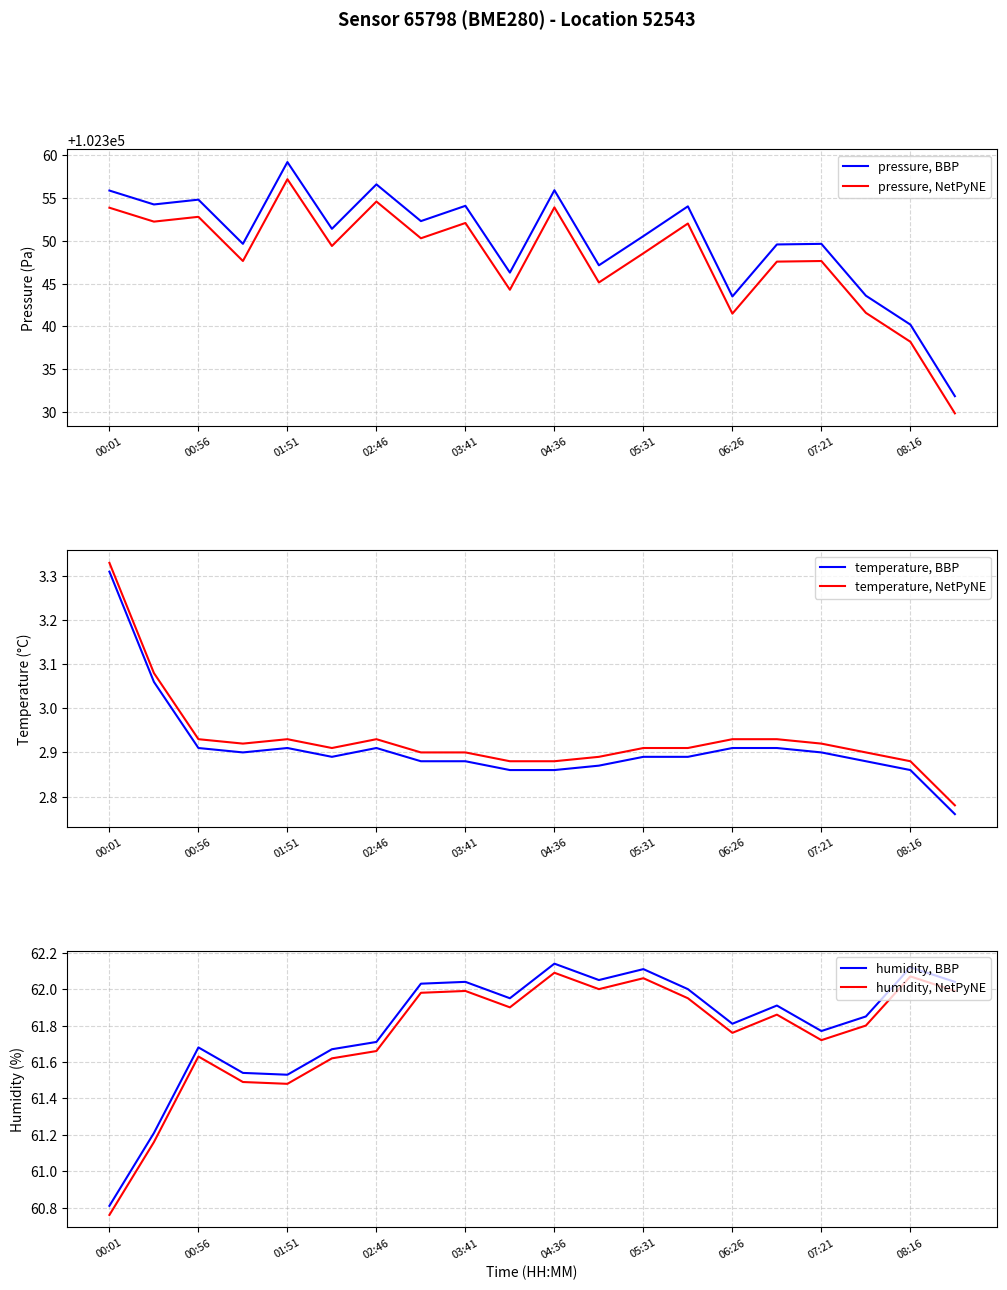

Which category has the highest value in the temperature, BBP series?

00:01